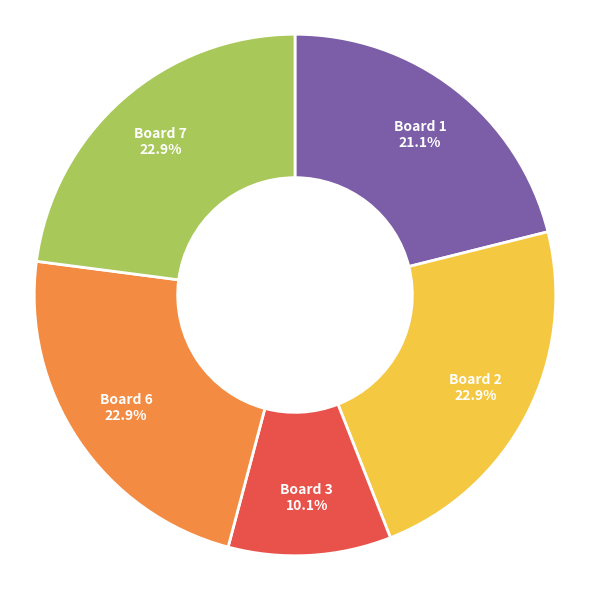

How many segments does this pie chart have?

5